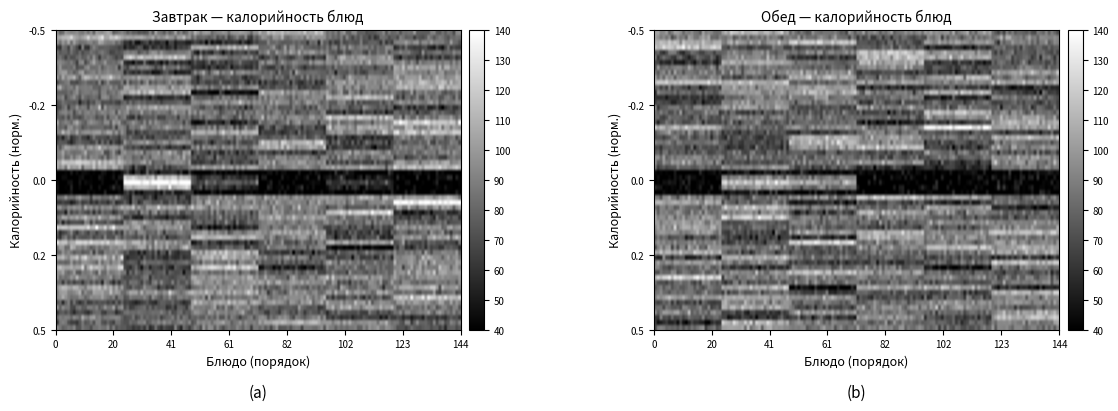

Which series has the largest range (max minus min)?

Завтрак